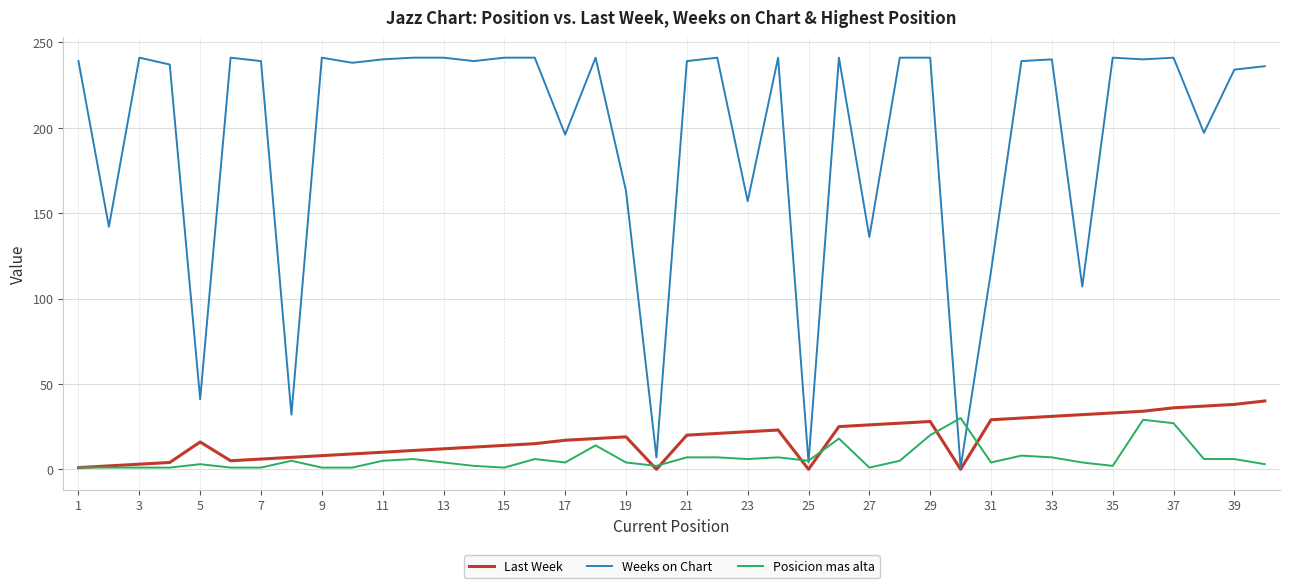

True or false: Last Week has more than 2 interior local peaks.

True